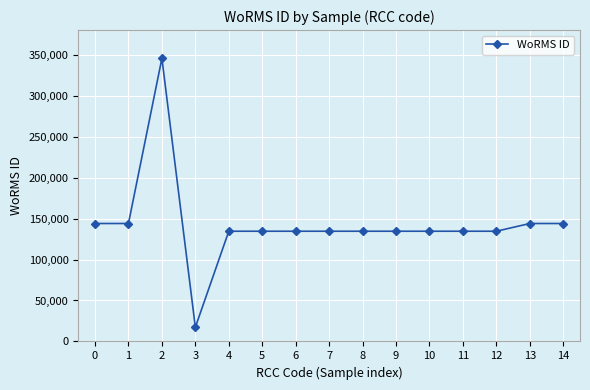

What is the maximum value shown in the chart?

345496